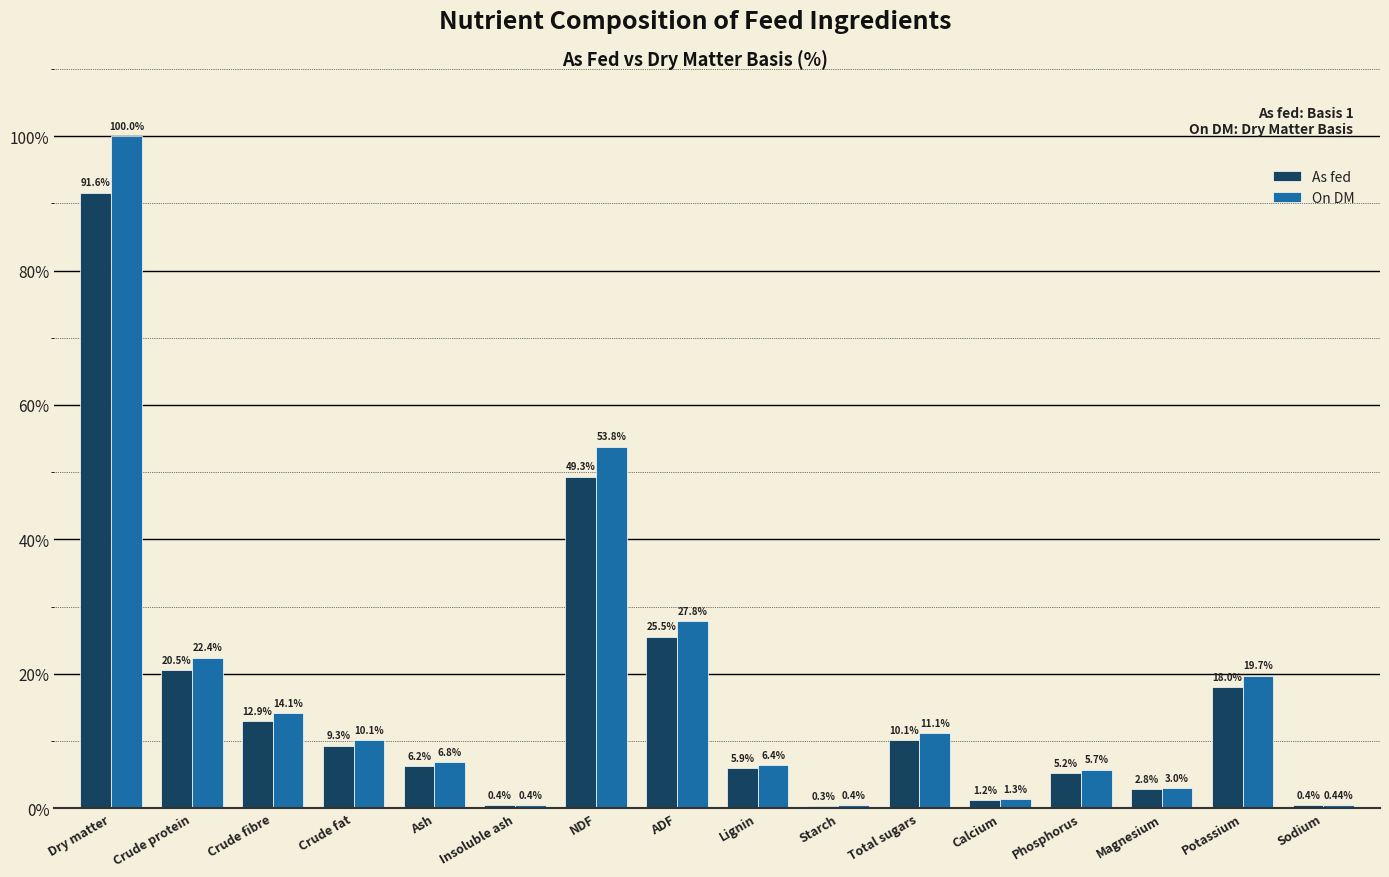

Which label corresponds to the largest value in the chart?

Dry matter